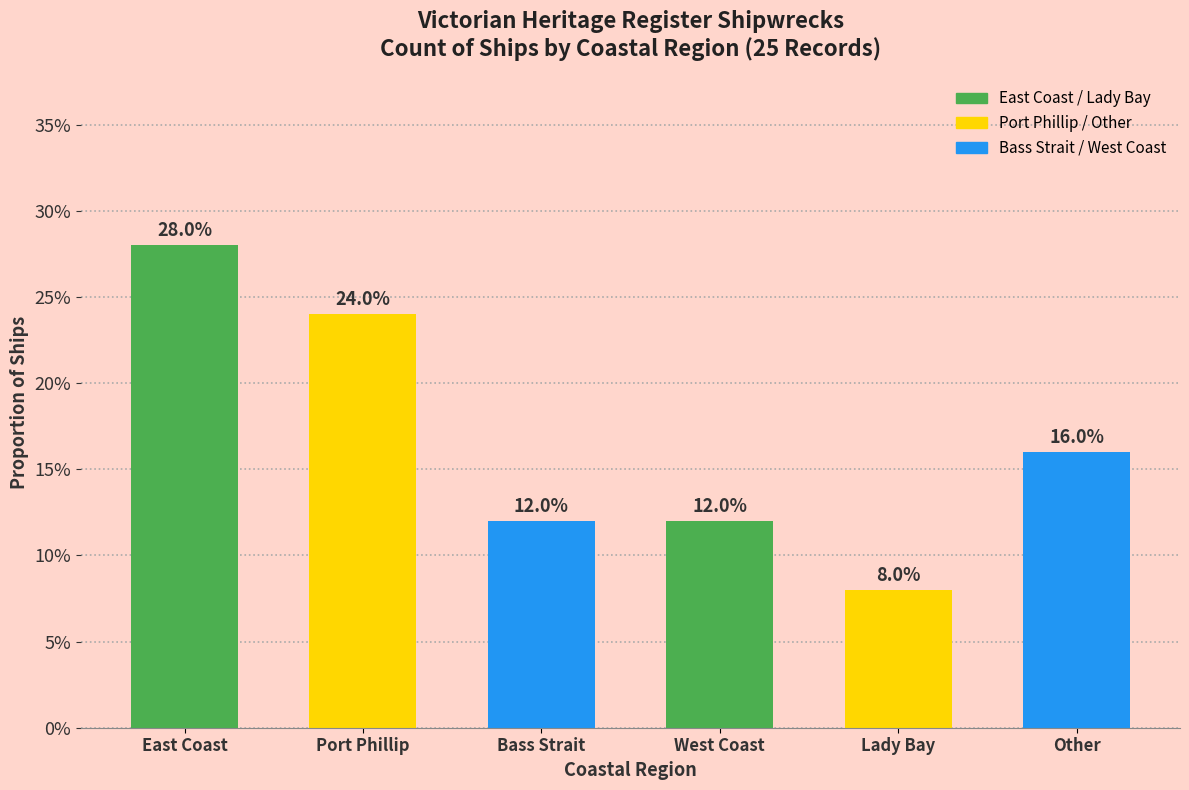

Is it true that the value at Bass Strait is 0.1?

False